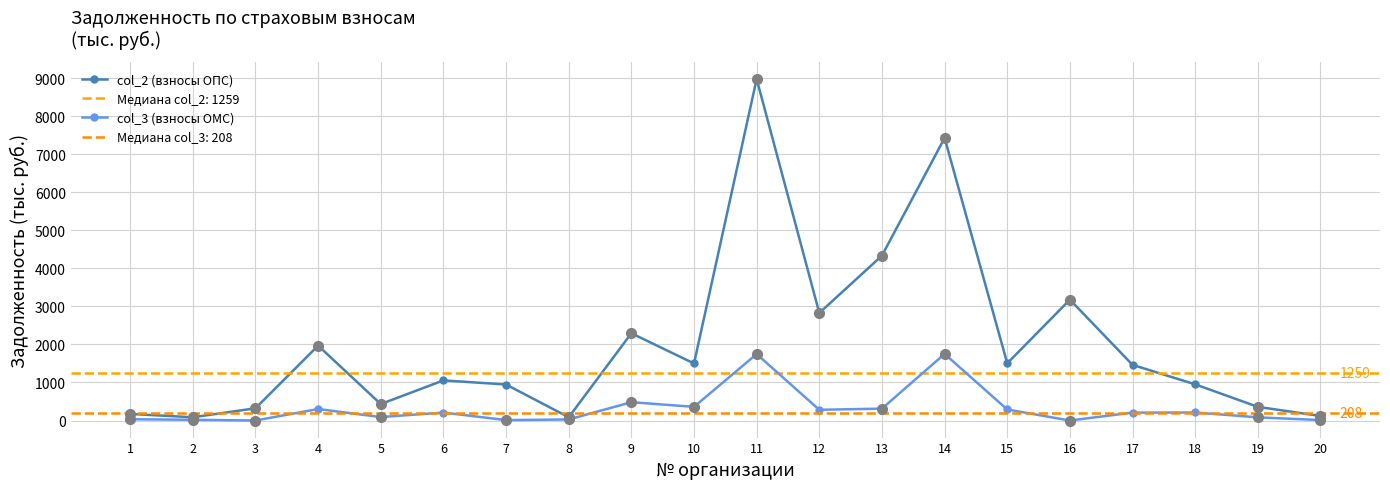

How many data points in col_2 (взносы ОПС) are less than 1462?

10